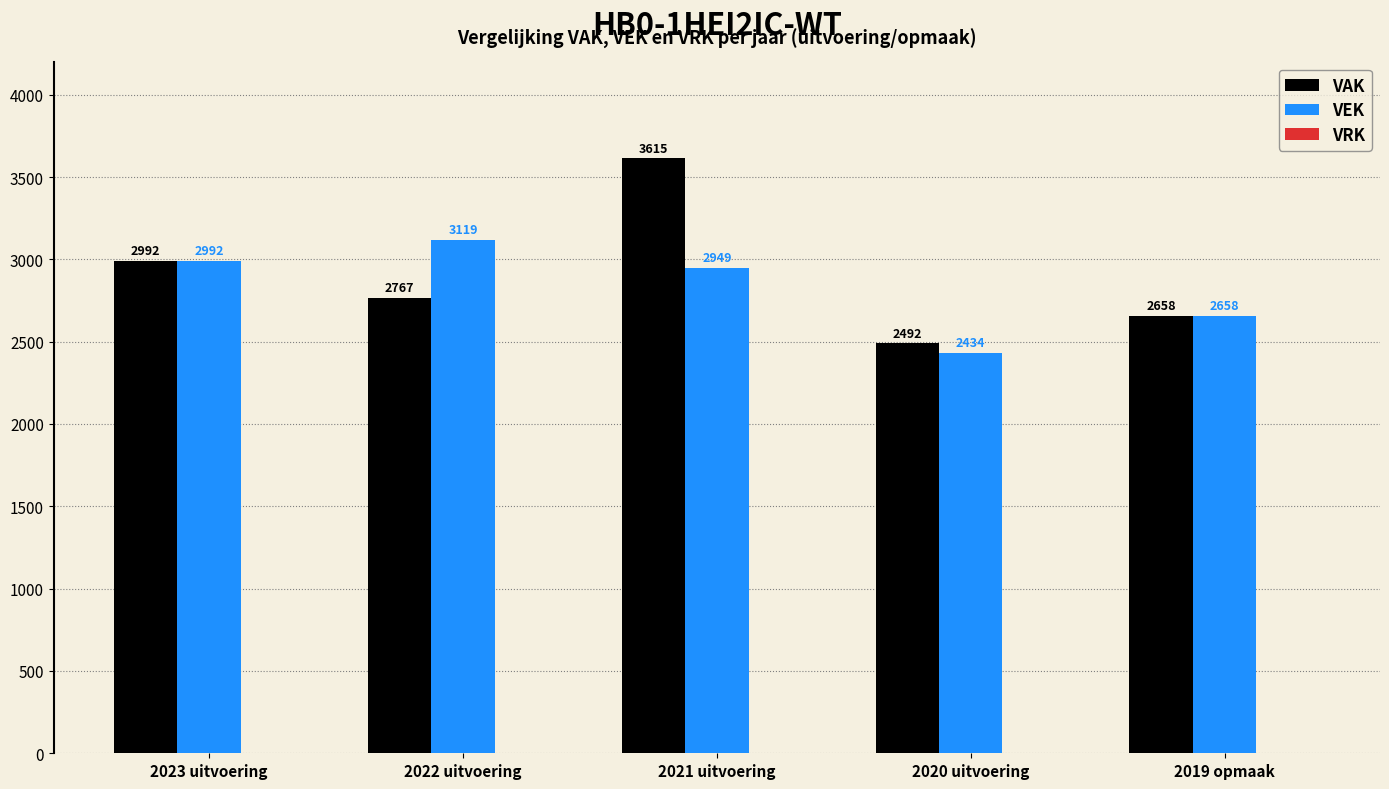

How many values in the VAK series are below 2767?

2